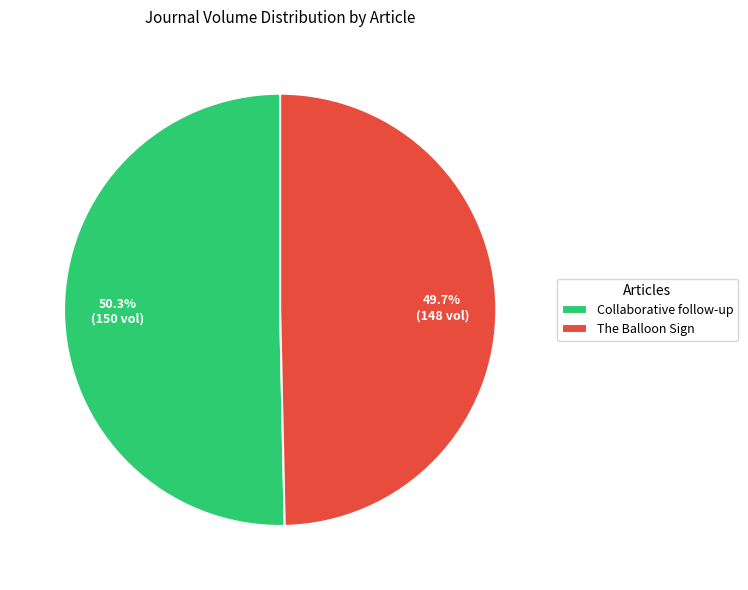

Rank the categories by value from highest to lowest.

Collaborative follow-up, The Balloon Sign